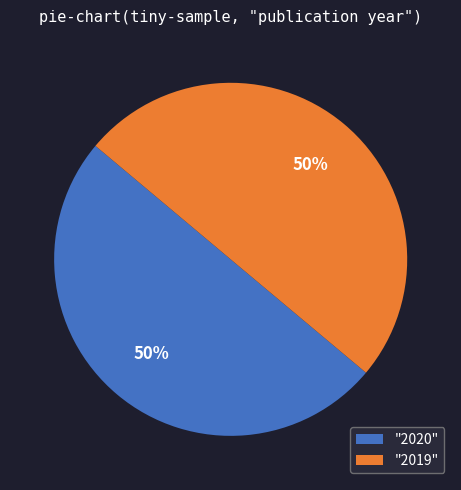

To the nearest percent, what percentage of the pie is "2020"?

50%